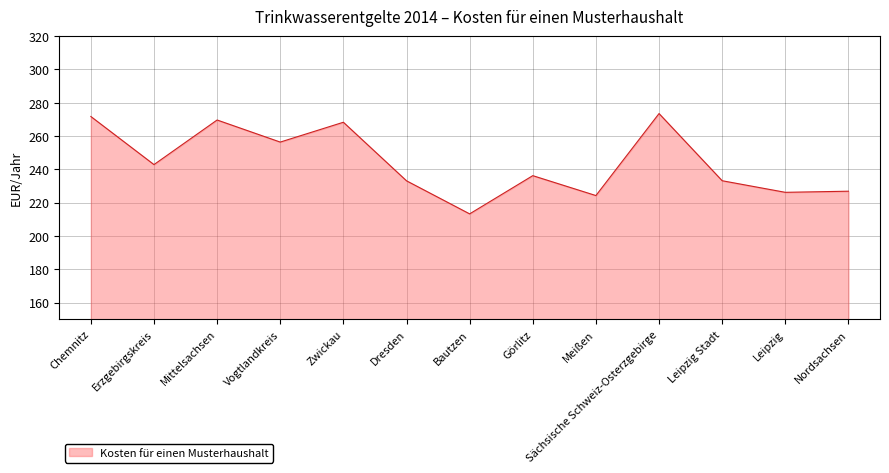

At which category does the chart reach its peak across all series?

Sächsische Schweiz-Osterzgebirge